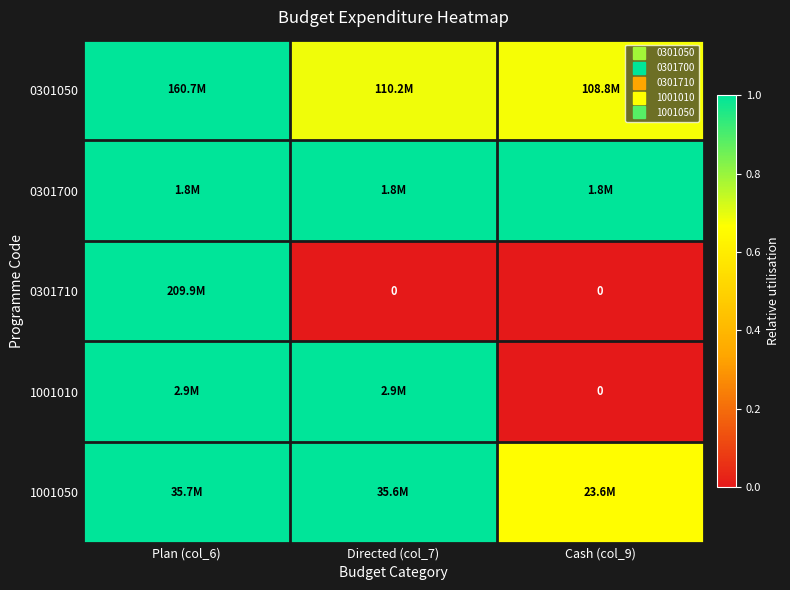

Which has a higher value, Directed (col_7) or Cash (col_9)?

Directed (col_7)